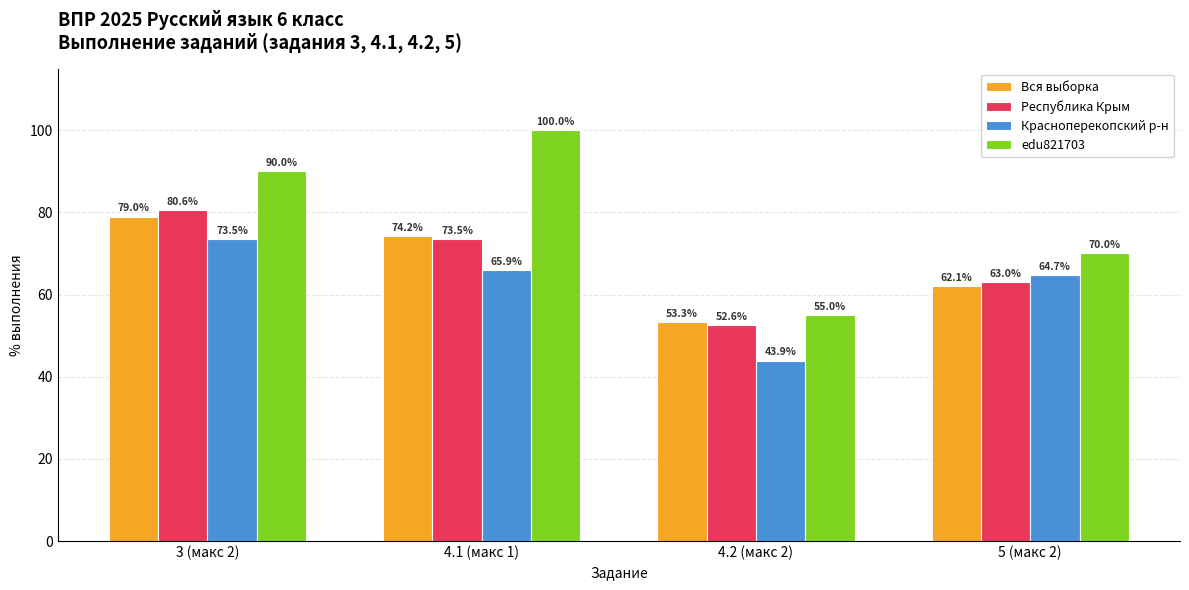

What is the difference between the Республика Крым values at 4.2 (макс 2) and 5 (макс 2)?

10.4